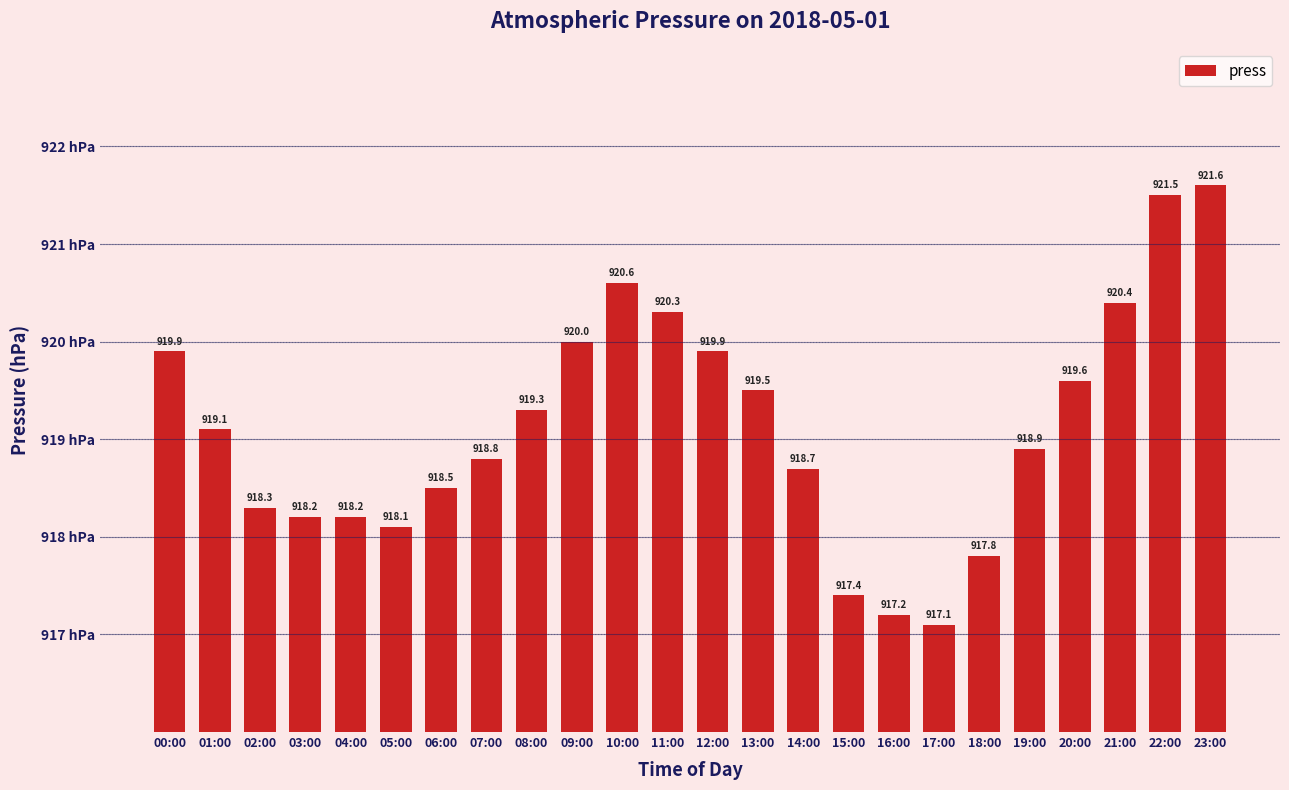

What is the sum of all values?

22058.9